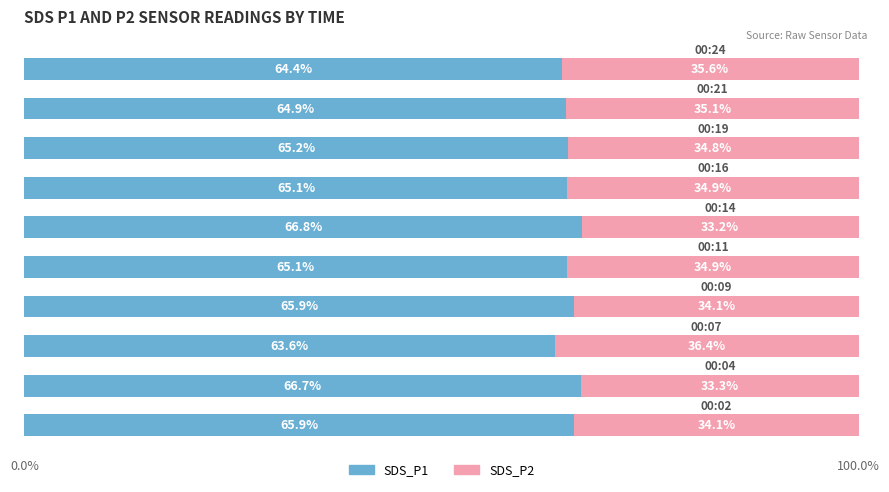

What is the minimum value for SDS_P1?

63.6